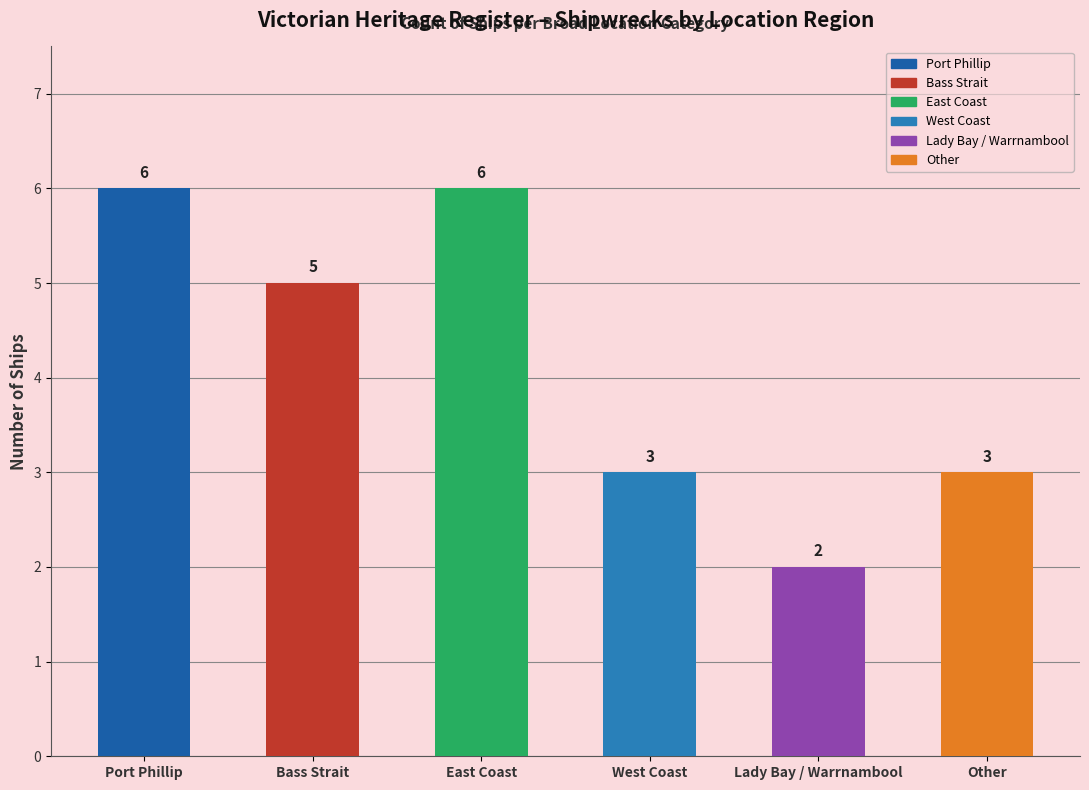

What is the label of the 4th bar from the right?

East Coast